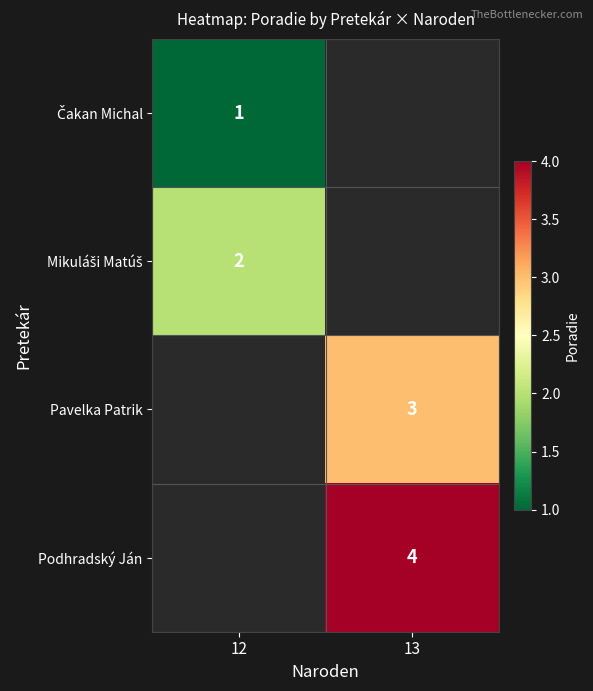

Is it true that Podhradský Ján equals 4 at 13?

True